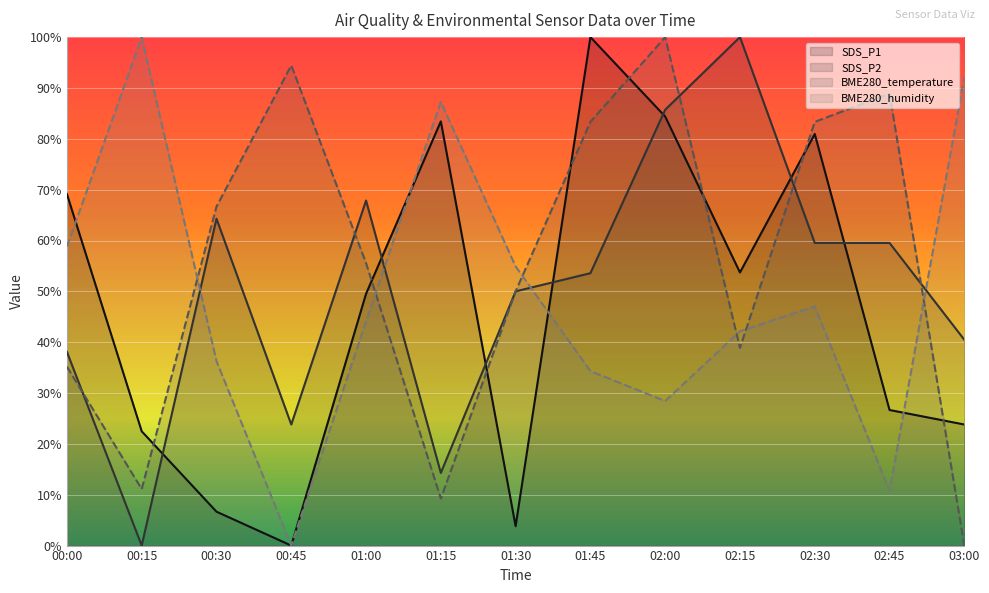

Where is the first local maximum for BME280_humidity?

00:15